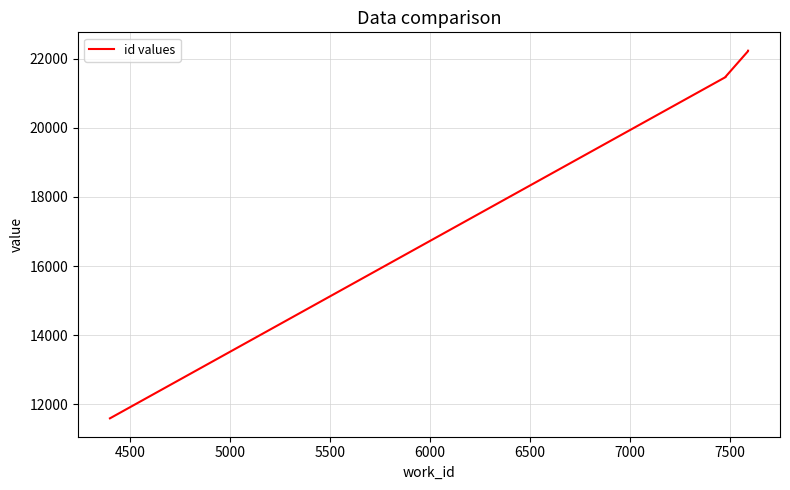

How many distinct data groups are displayed?

1